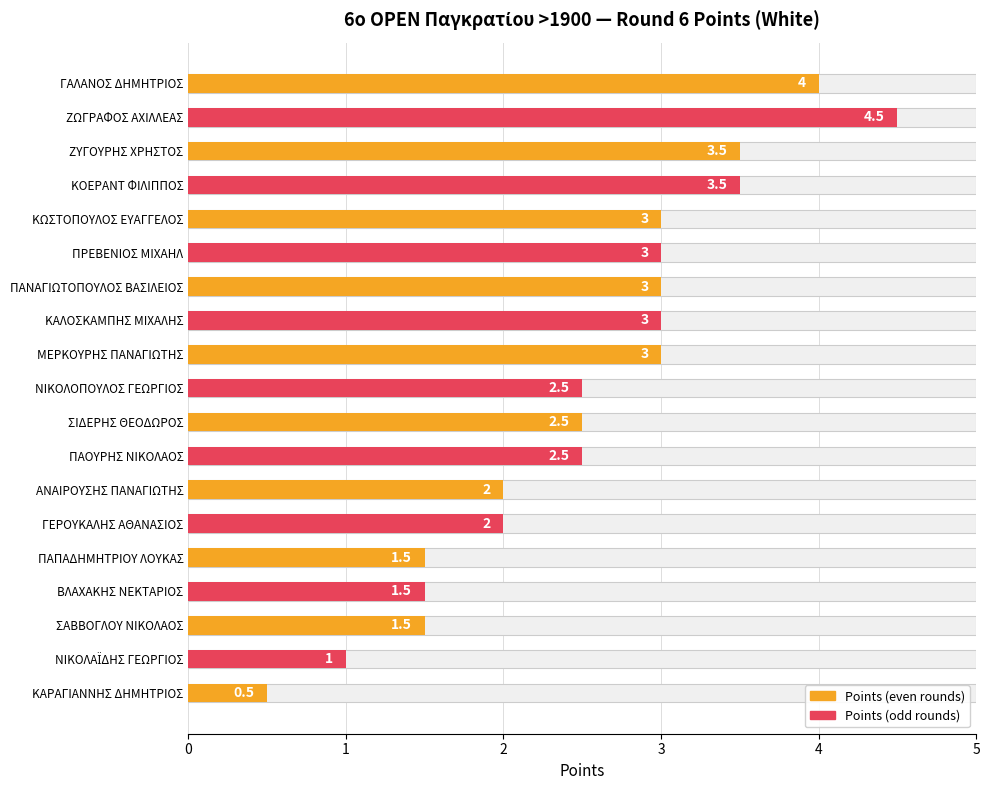

At which category does the chart reach its minimum across all series?

ΚΑΡΑΓΙΑΝΝΗΣ ΔΗΜΗΤΡΙΟΣ